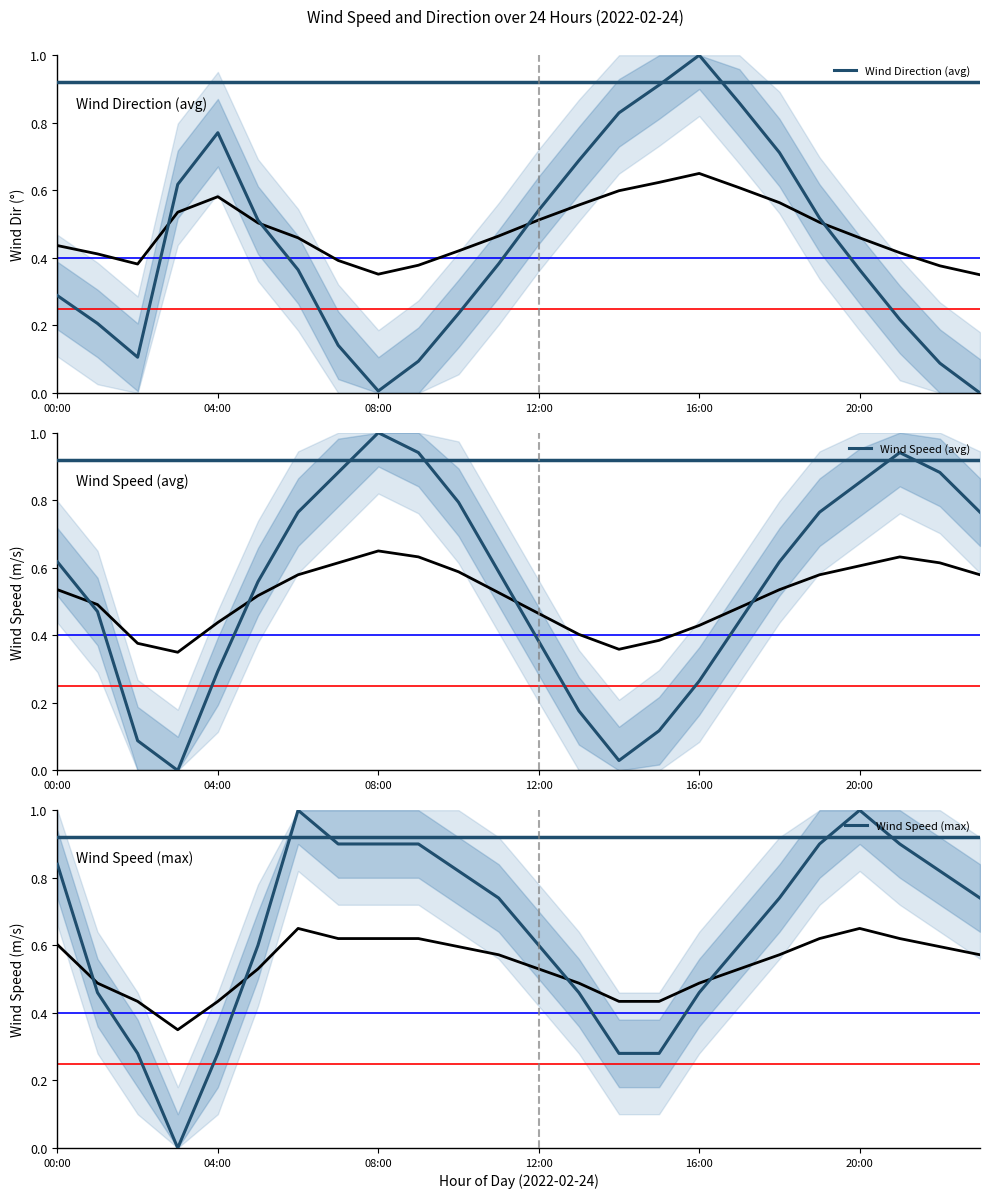

How many values in the Wind Speed (avg) series exceed 0?

23